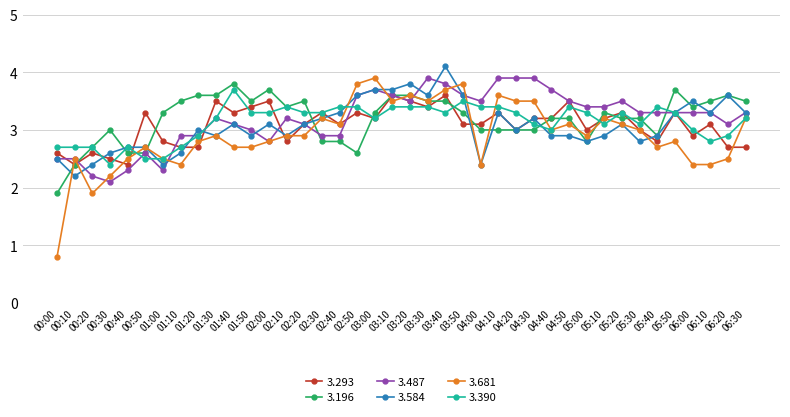

What is the greatest value displayed?

4.1